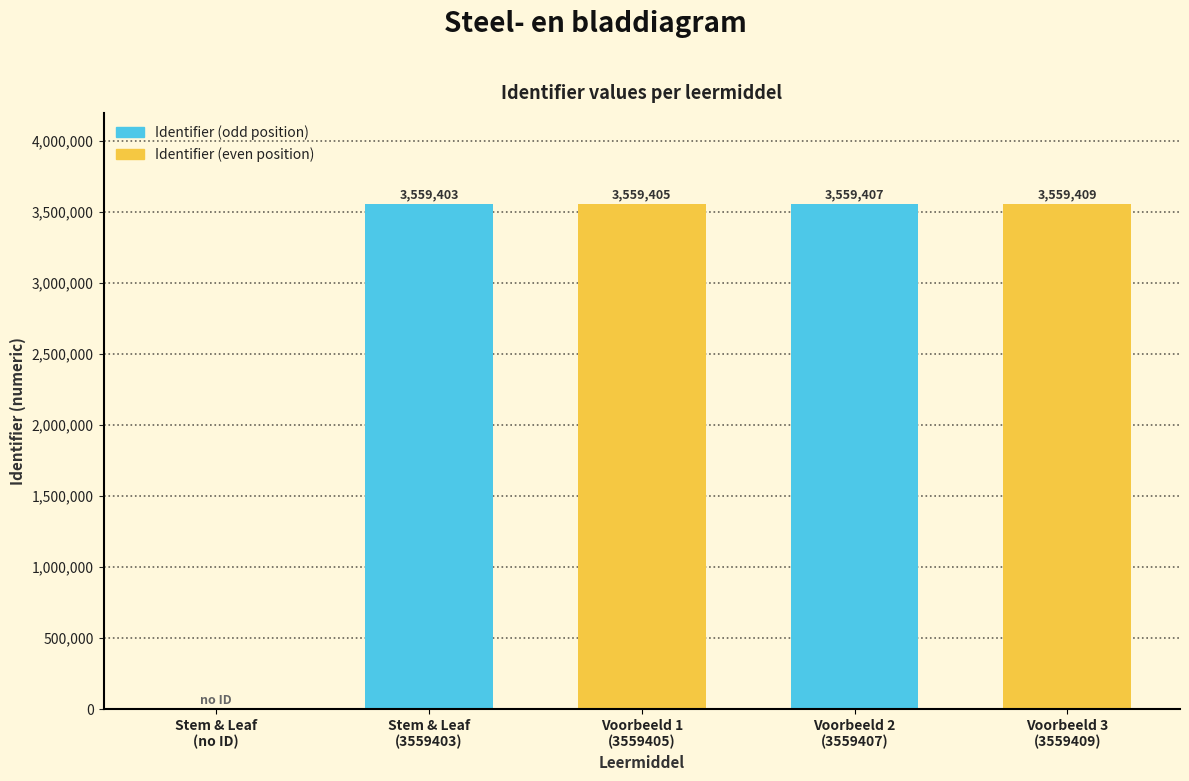

What is the sum of all values?

14237624